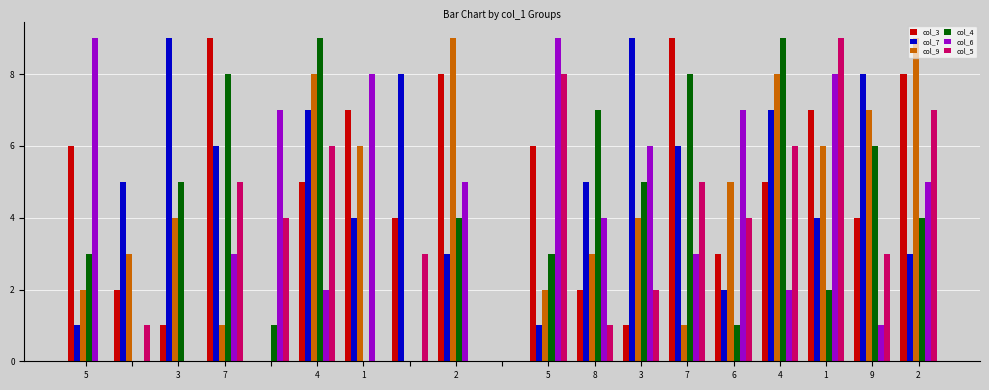

What is the greatest value displayed?

9